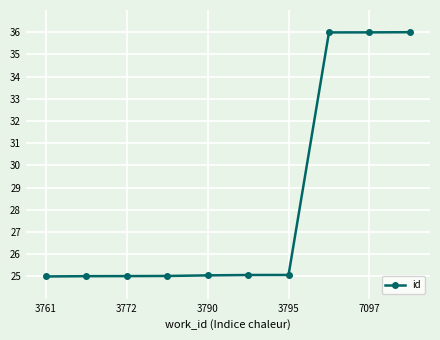

What is the maximum value shown in the chart?

36.0